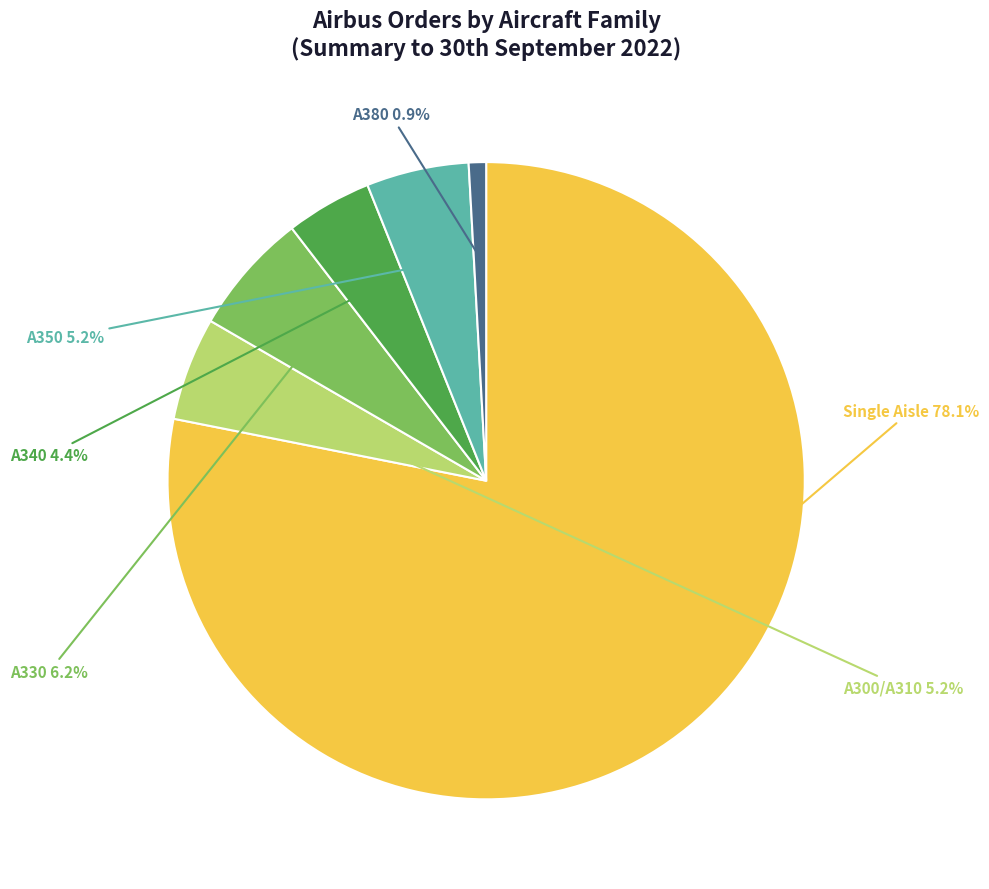

What percentage is the A350 slice, to the nearest percent?

5%